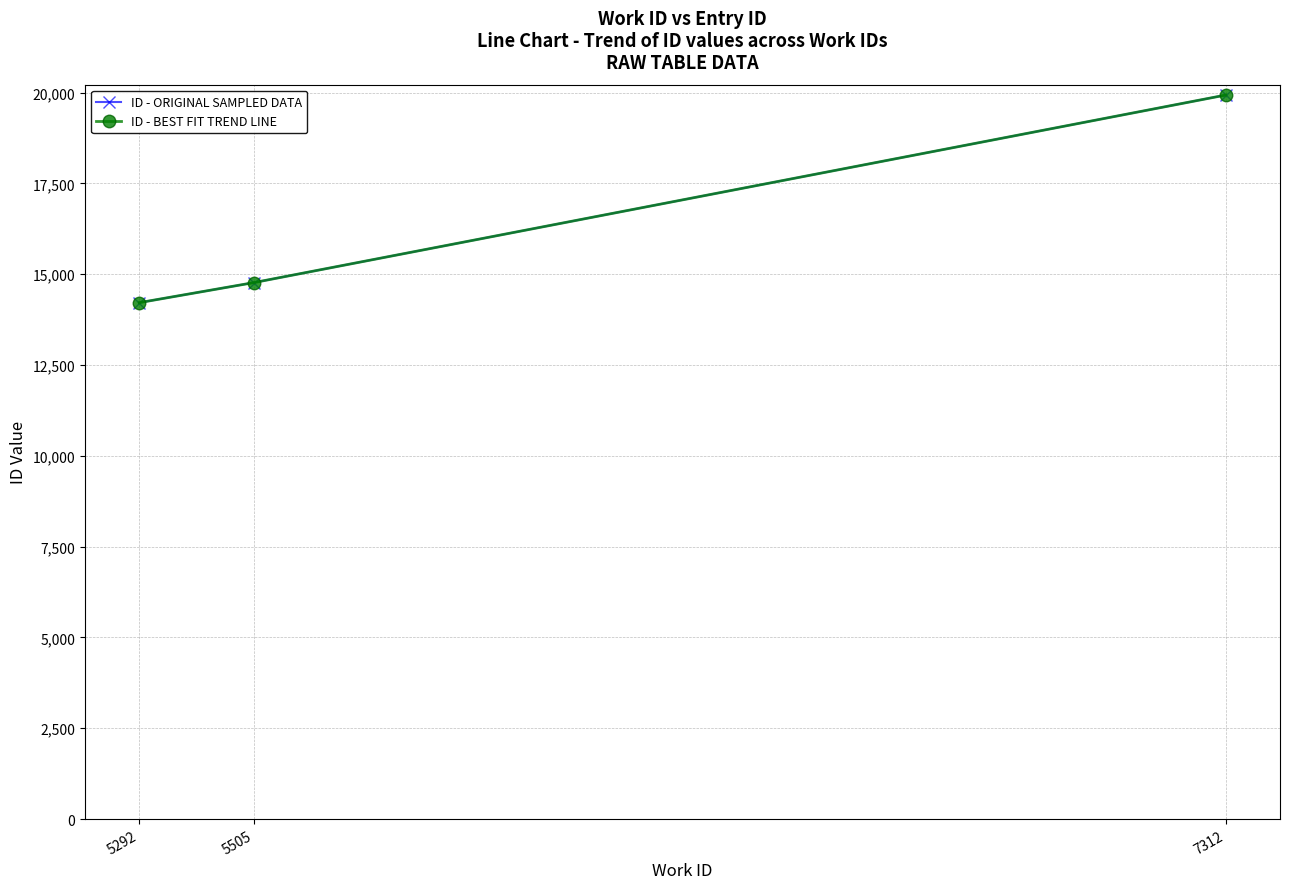

What is the value of the ID - ORIGINAL SAMPLED DATA point at the 3rd from the left?

19934